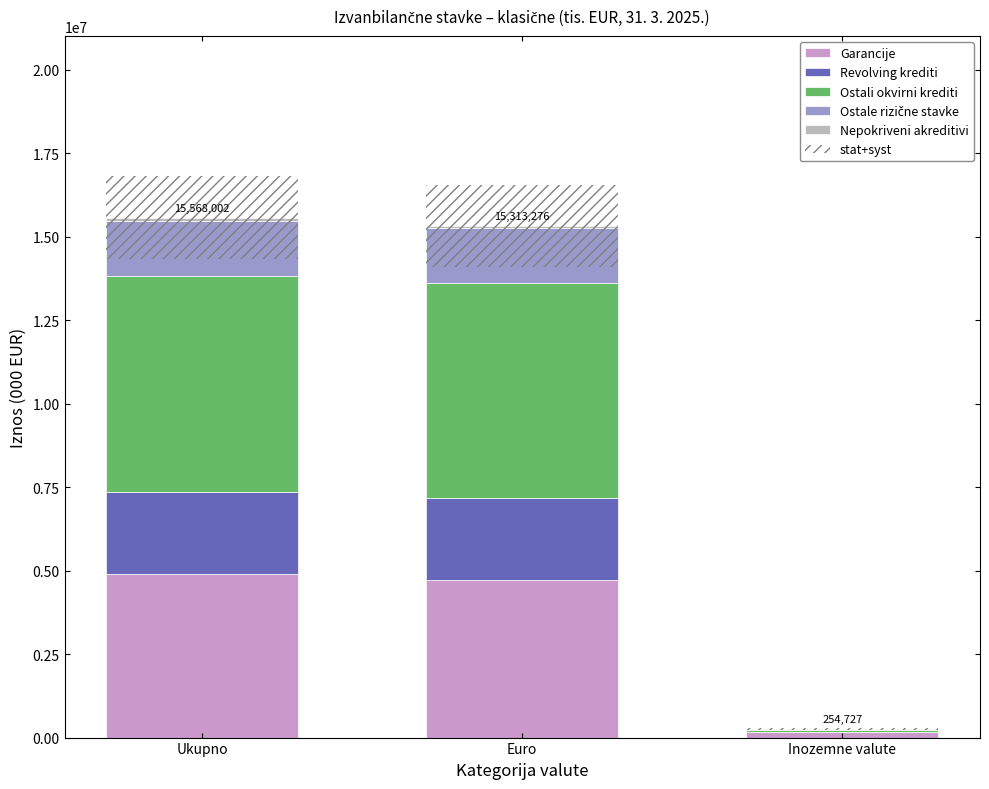

How many data points in Nepokriveni akreditivi are above 55101?

1